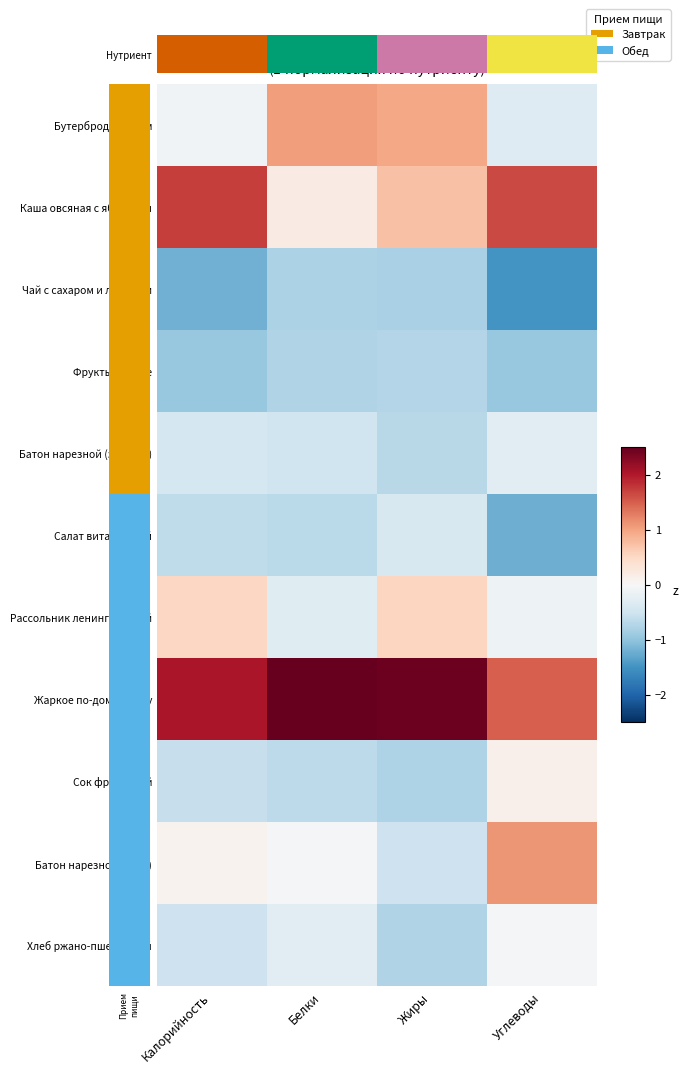

At how many categories does at least one series exceed 0?

4